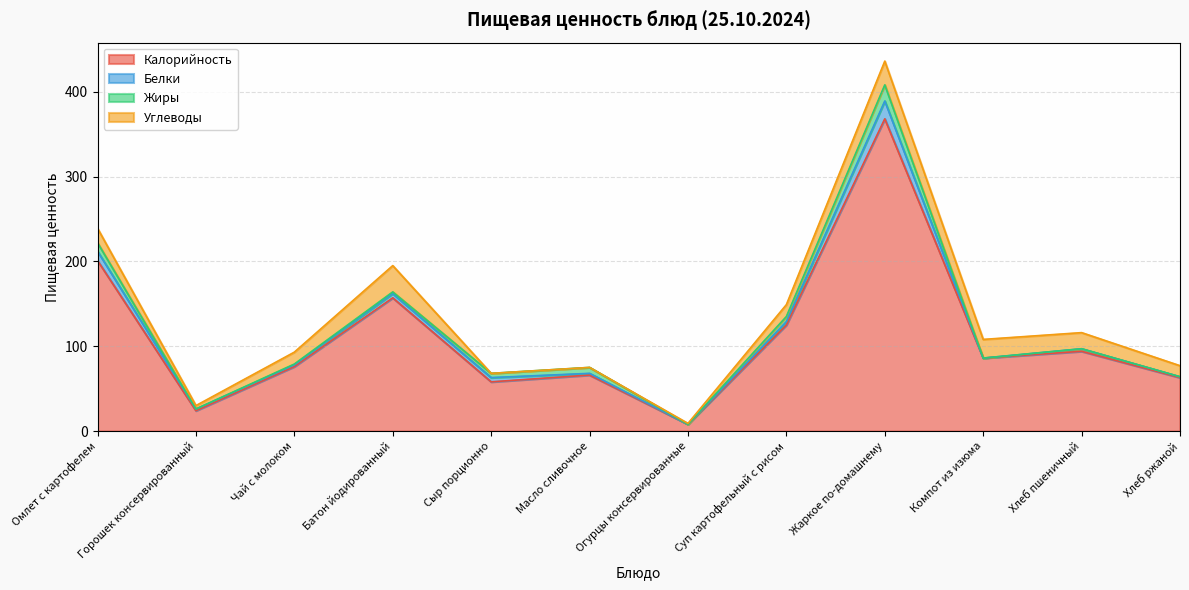

Reading left to right, what are all the values shown in this chart?

Калорийность: Омлет с картофелем=201	Горошек консервированный=24	Чай с молоком=76	Батон йодированный=157	Сыр порционно=58	Масло сливочное=66	Огурцы консервированные=8	Суп картофельный с рисом=125	Жаркое по-домашнему=368	Компот из изюма=86	Хлеб пшеничный=94	Хлеб ржаной=63
Белки: Омлет с картофелем=11	Горошек консервированный=2	Чай с молоком=2	Батон йодированный=5	Сыр порционно=5	Масло сливочное=2	Огурцы консервированные=0	Суп картофельный с рисом=4	Жаркое по-домашнему=21	Компот из изюма=0	Хлеб пшеничный=3	Хлеб ржаной=1
Жиры: Омлет с картофелем=10	Горошек консервированный=0	Чай с молоком=1	Батон йодированный=2	Сыр порционно=5	Масло сливочное=7	Огурцы консервированные=0	Суп картофельный с рисом=6	Жаркое по-домашнему=19	Компот из изюма=0	Хлеб пшеничный=0	Хлеб ржаной=0
Углеводы: Омлет с картофелем=17	Горошек консервированный=4	Чай с молоком=14	Батон йодированный=31	Сыр порционно=0	Масло сливочное=0	Огурцы консервированные=1	Суп картофельный с рисом=14	Жаркое по-домашнему=28	Компот из изюма=22	Хлеб пшеничный=19	Хлеб ржаной=13